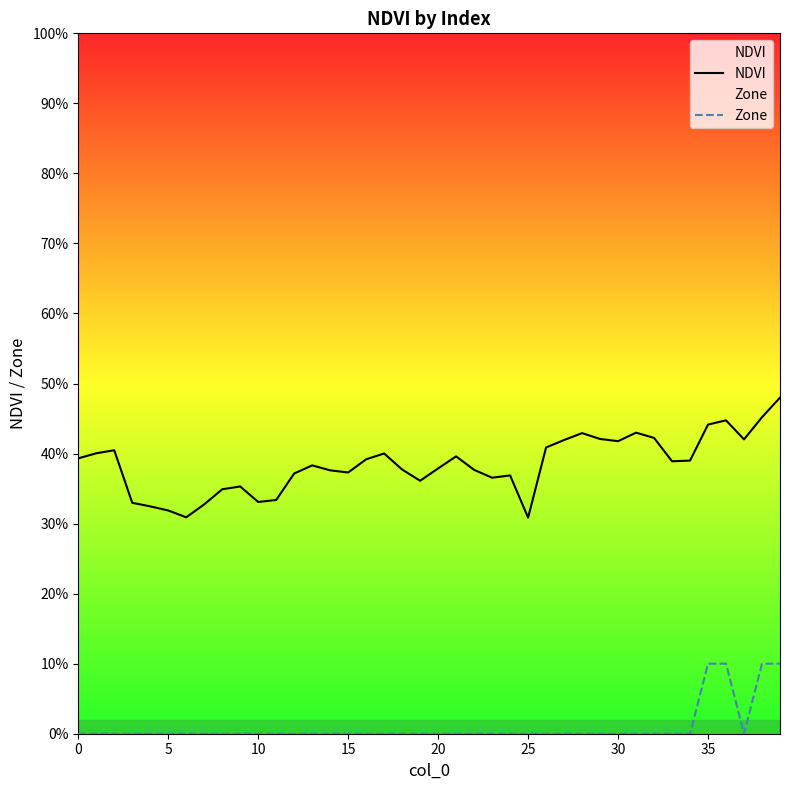

Where is the first local minimum for Zone?

37